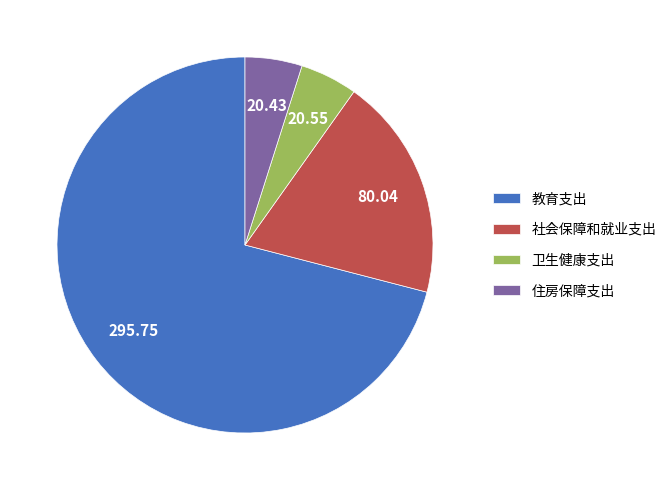

What is the ratio of the value at 社会保障和就业支出 to the value at 卫生健康支出?

3.9